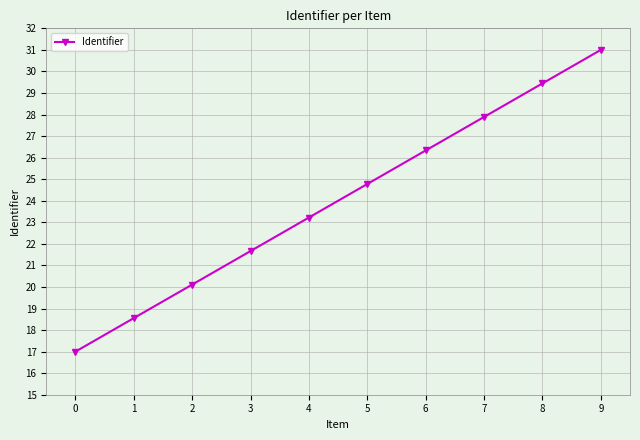

List the labels in order of value, smallest first.

0, 1, 2, 3, 4, 5, 6, 7, 8, 9